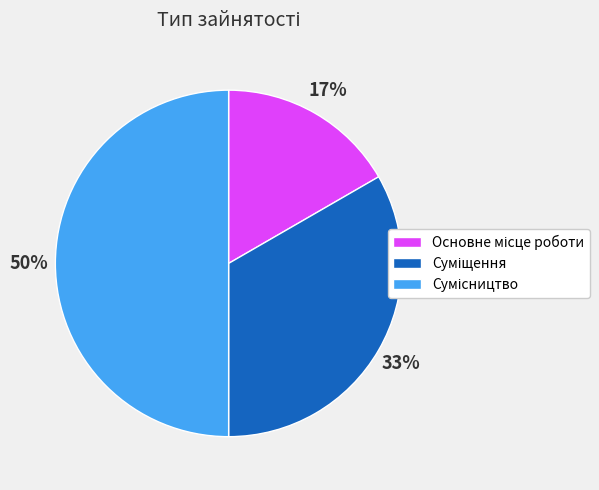

How many slices are in this pie chart?

3